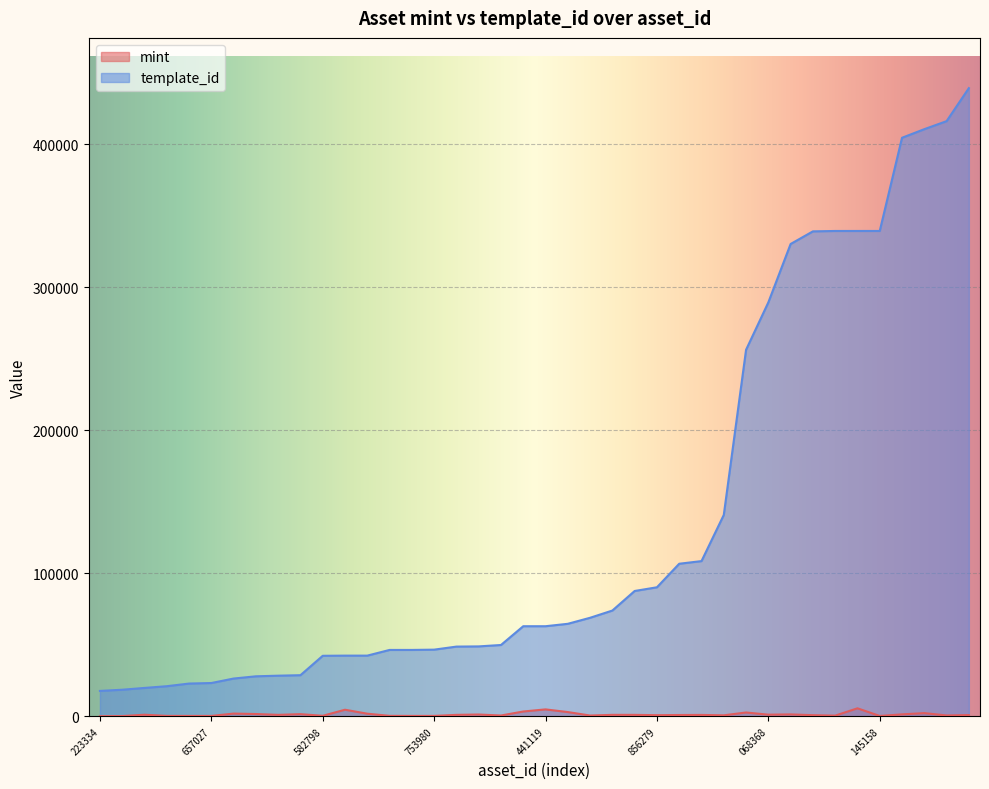

Which series has the largest range (max minus min)?

template_id